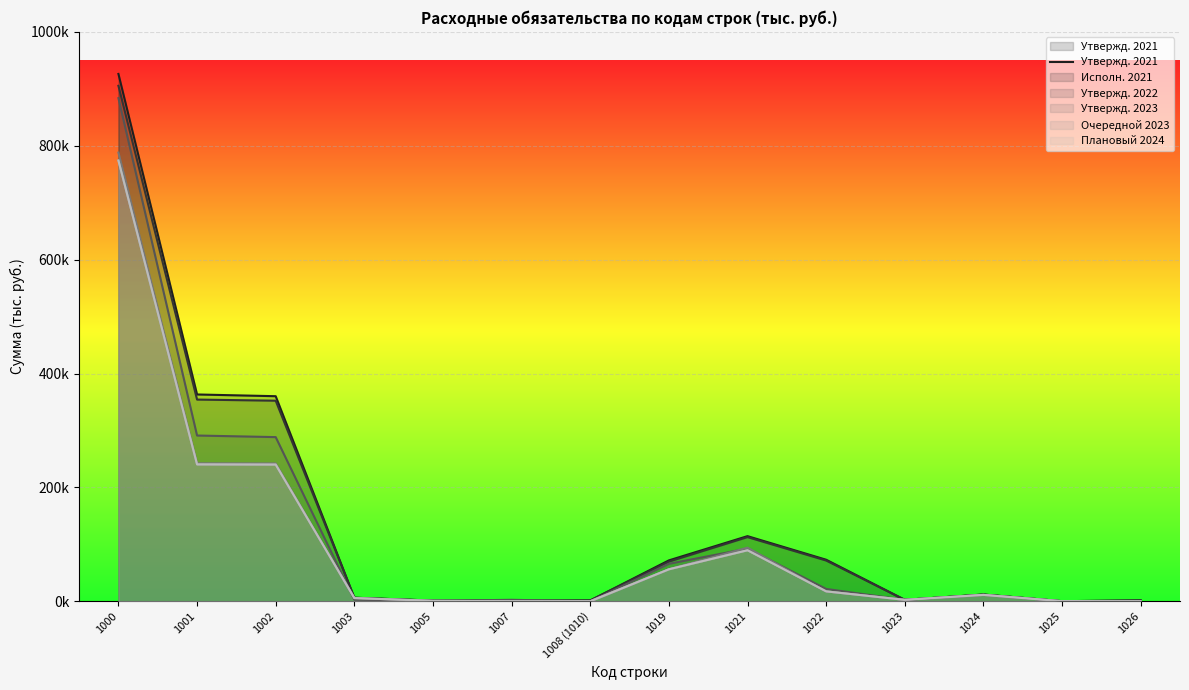

What is the maximum value shown in the chart?

926088.9